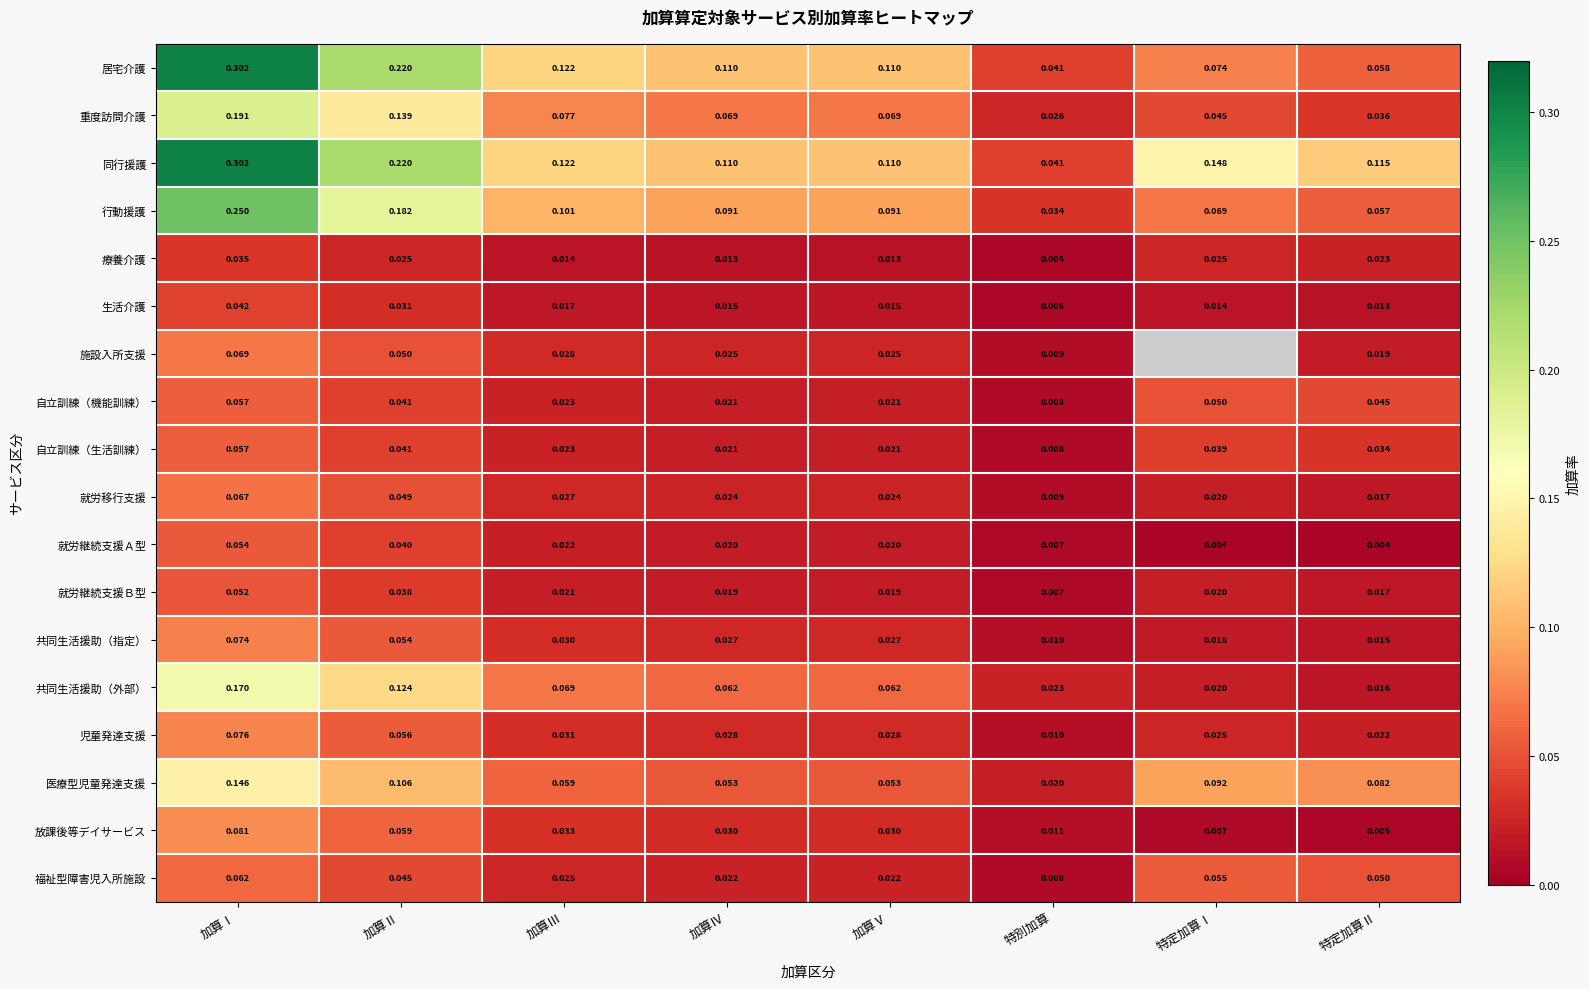

Which category has the highest value in the 就労移行支援 series?

加算Ⅰ